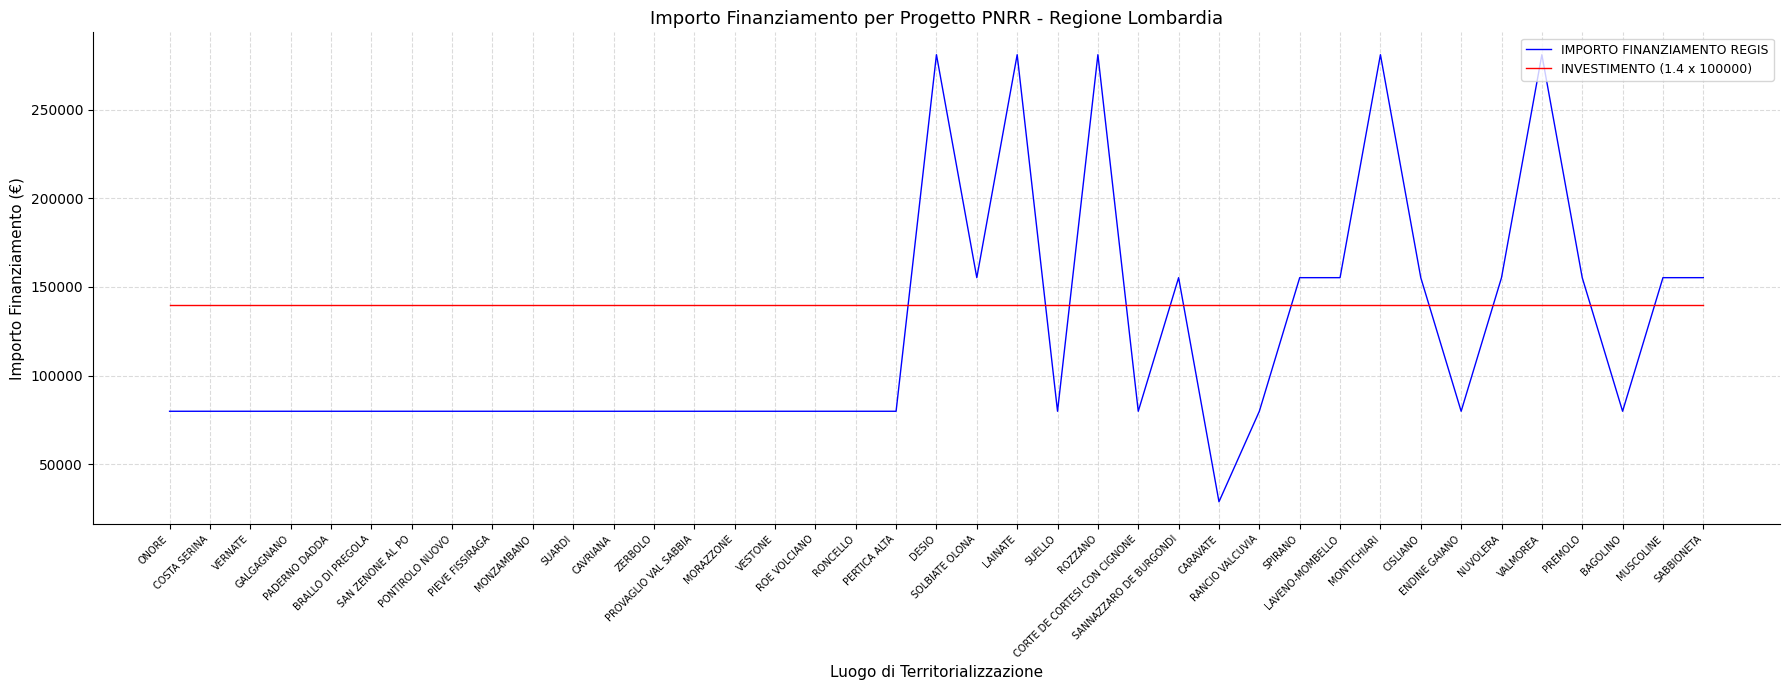

True or false: INVESTIMENTO (1.4 x 100000) and IMPORTO FINANZIAMENTO REGIS intersect in this chart.

True